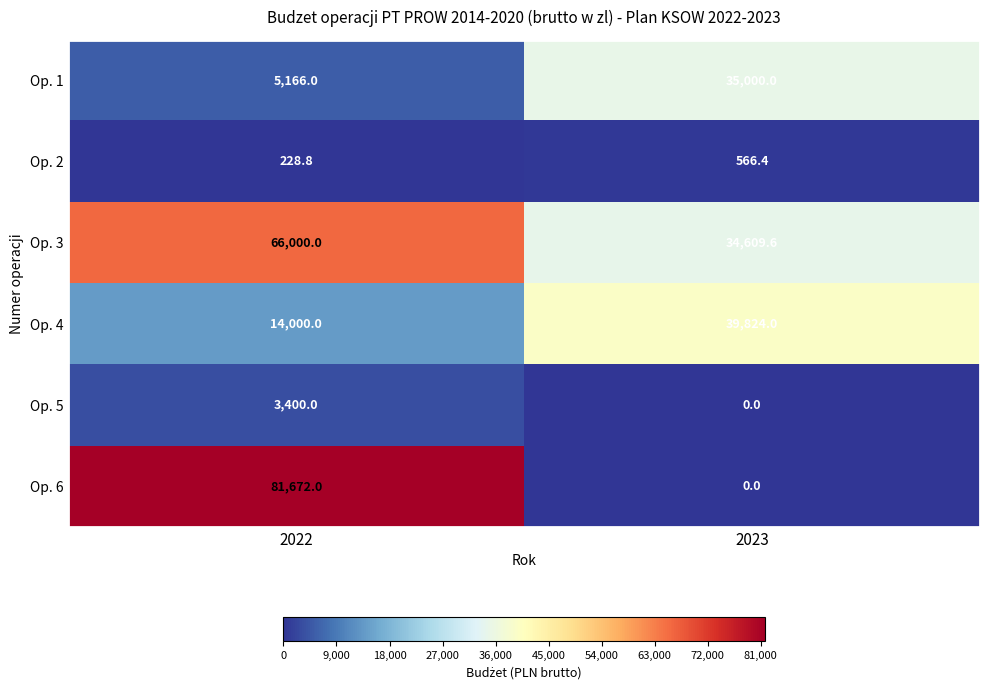

Reading left to right, list all the values displayed in this chart.

Op. 1: 2022=5166.0	2023=35000.0
Op. 2: 2022=228.8	2023=566.4
Op. 3: 2022=66000.0	2023=34609.6
Op. 4: 2022=14000.0	2023=39824.0
Op. 5: 2022=3400.0	2023=0.0
Op. 6: 2022=81672.0	2023=0.0